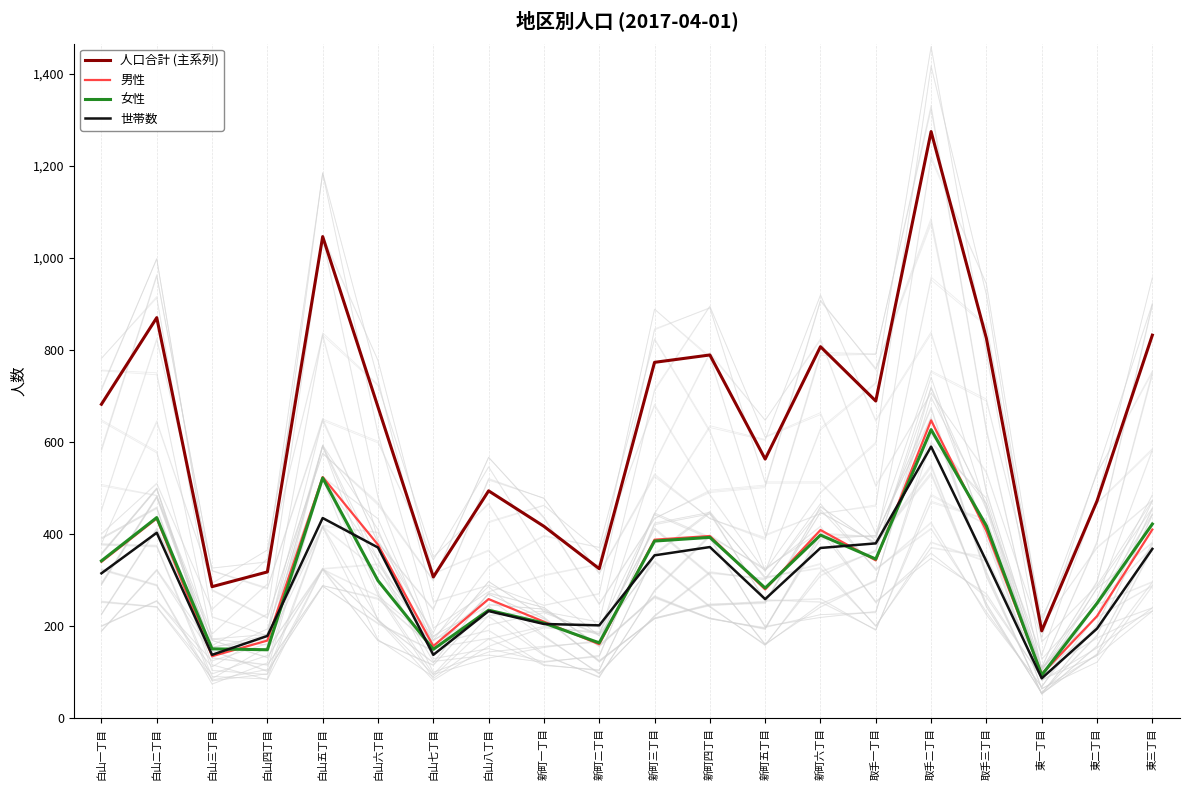

Rank the categories by 女性 value from highest to lowest.

取手二丁目, 白山五丁目, 白山二丁目, 東三丁目, 取手三丁目, 新町六丁目, 新町四丁目, 新町三丁目, 取手一丁目, 白山一丁目, 白山六丁目, 新町五丁目, 東二丁目, 白山八丁目, 新町一丁目, 新町二丁目, 白山三丁目, 白山七丁目, 白山四丁目, 東一丁目